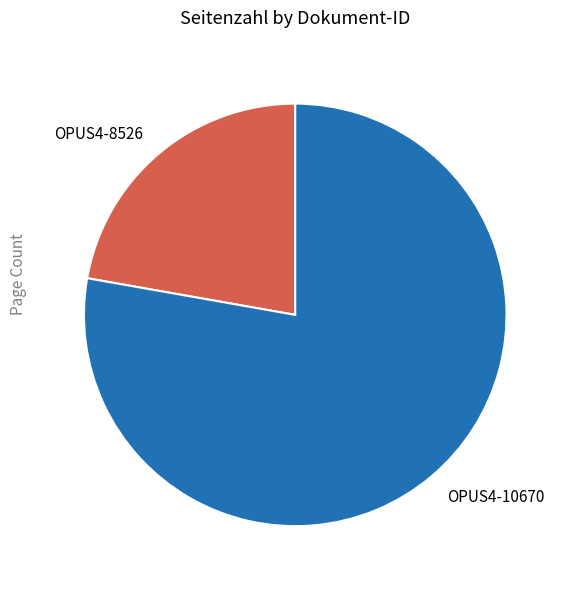

Approximately how many times larger is the value at OPUS4-8526 compared to OPUS4-10670?

0.3